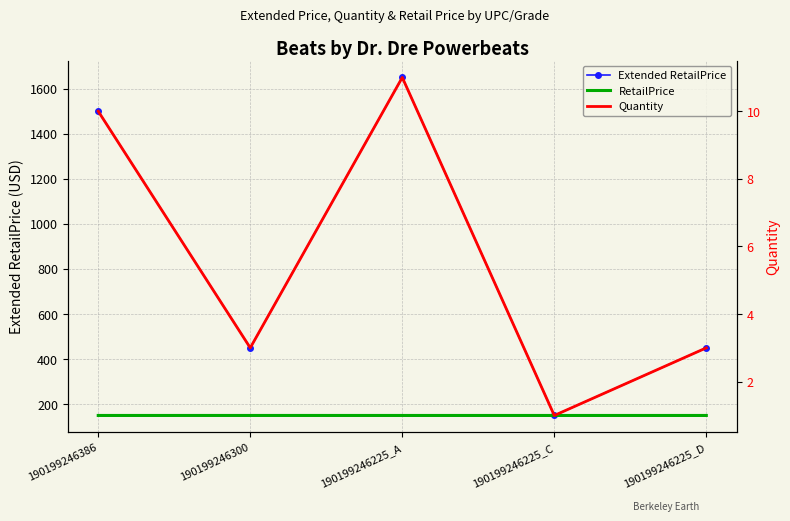

Reading left to right, extract all data points from this chart.

Extended RetailPrice: 190199246386=1499.5	190199246300=450.0	190199246225_A=1649.5	190199246225_C=149.9	190199246225_D=449.9
RetailPrice: 190199246386=149.9	190199246300=150.0	190199246225_A=149.9	190199246225_C=149.9	190199246225_D=149.9
Quantity: 190199246386=10.0	190199246300=3.0	190199246225_A=11.0	190199246225_C=1.0	190199246225_D=3.0